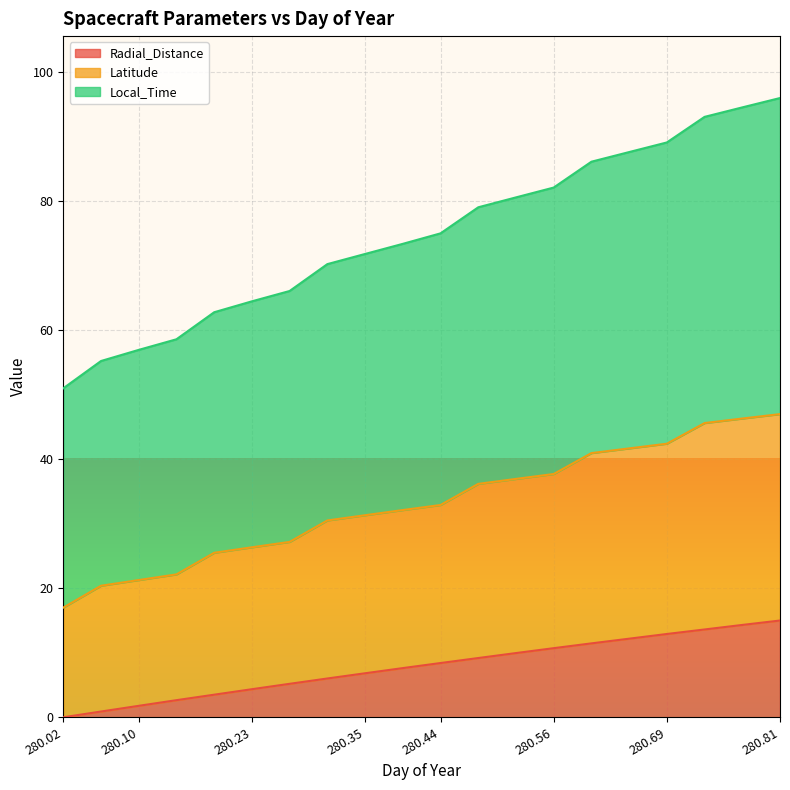

At how many categories does at least one series exceed 12?

20